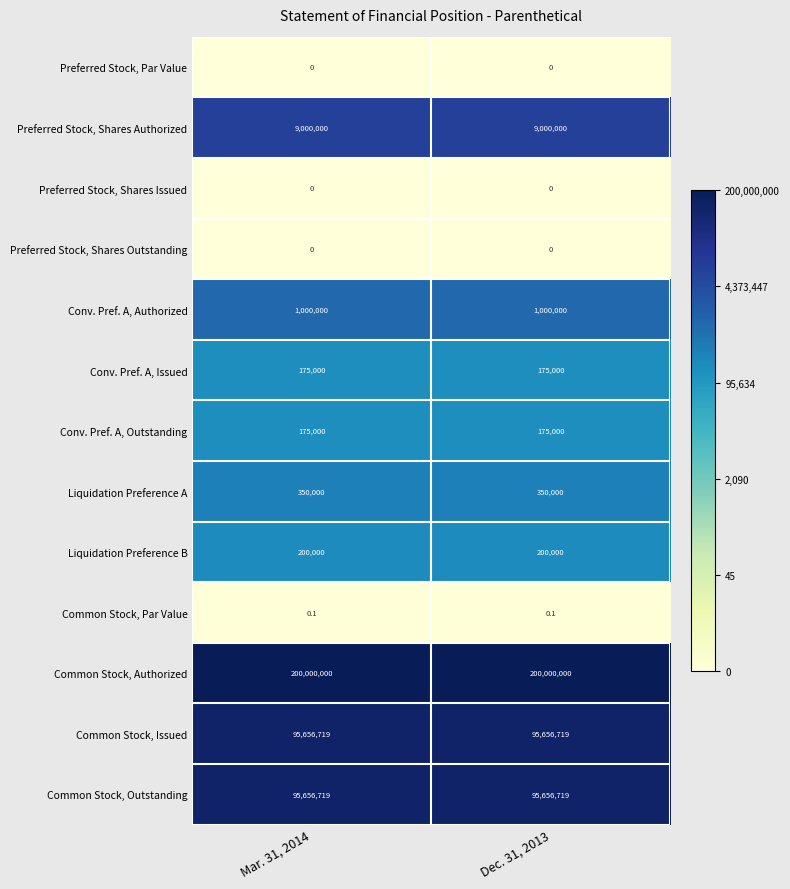

Which series has the largest total across all categories?

Common Stock, Authorized